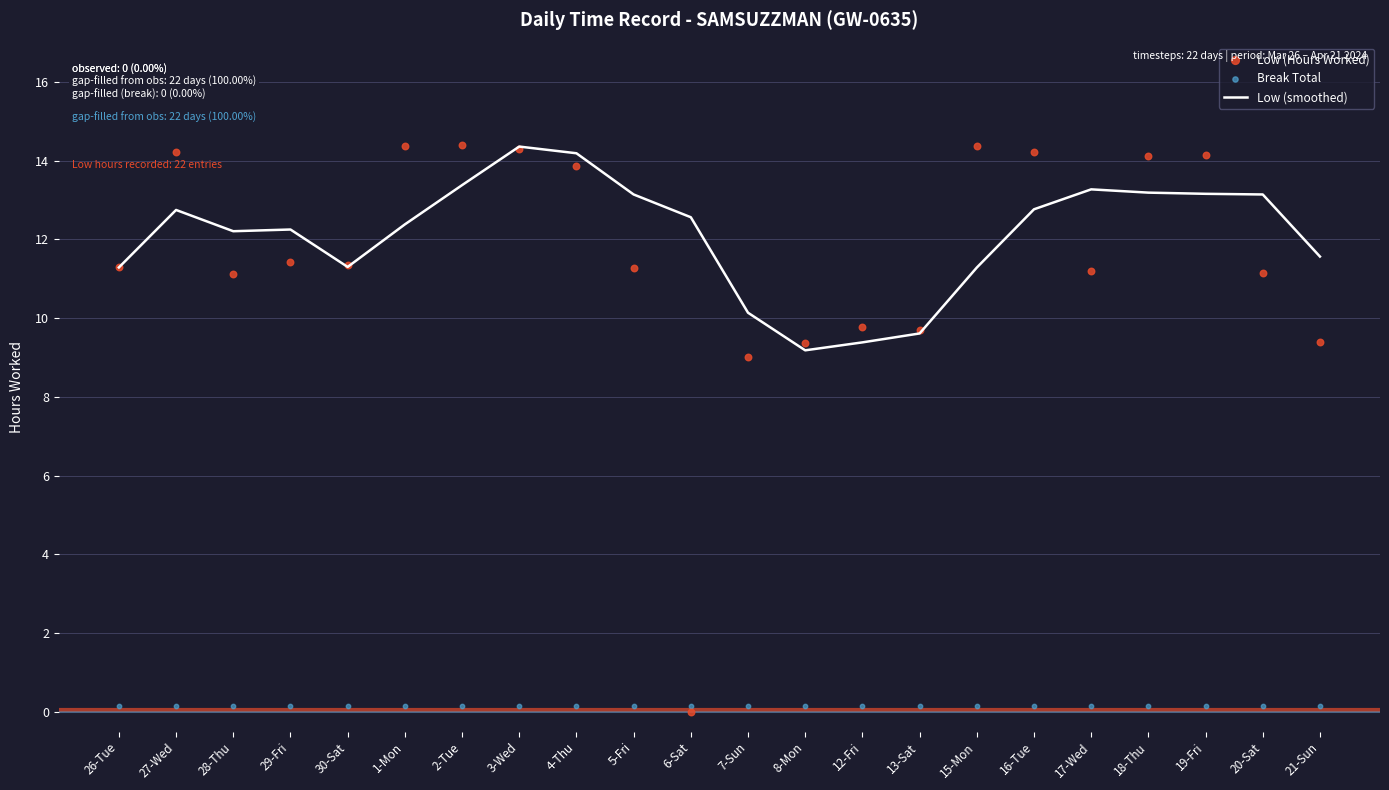

Is the value of Low (Hours Worked) at 16-Tue greater than the value of Break Total at 18-Thu?

Yes